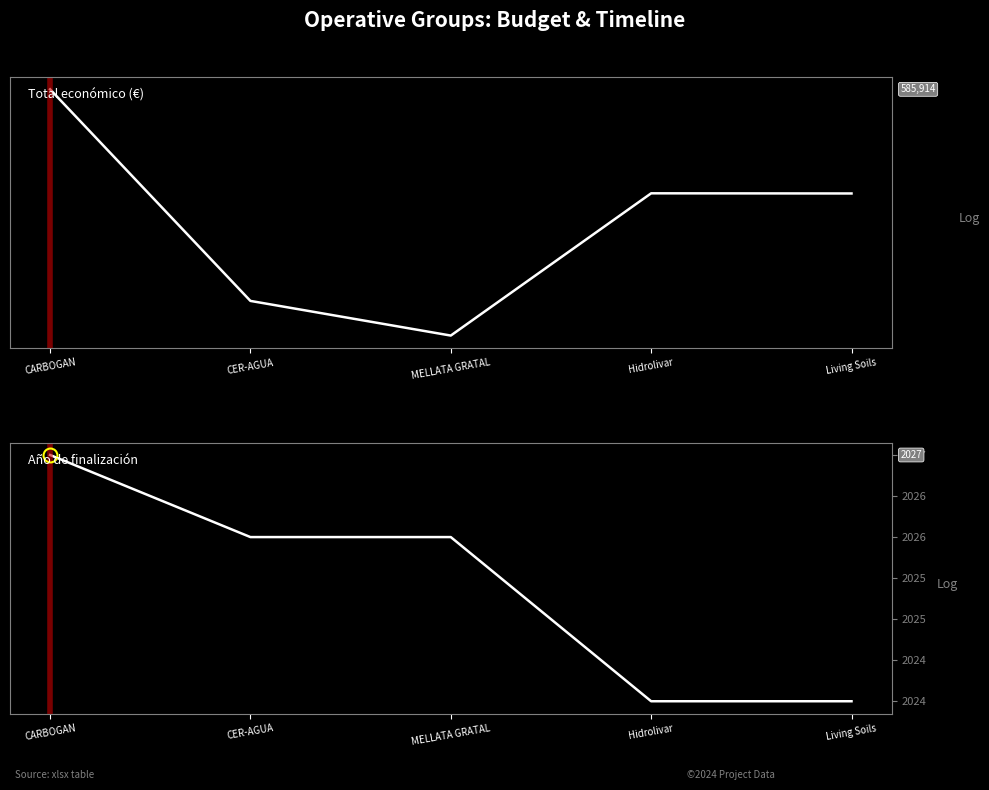

Is this an area chart (filled region under the line)?

No